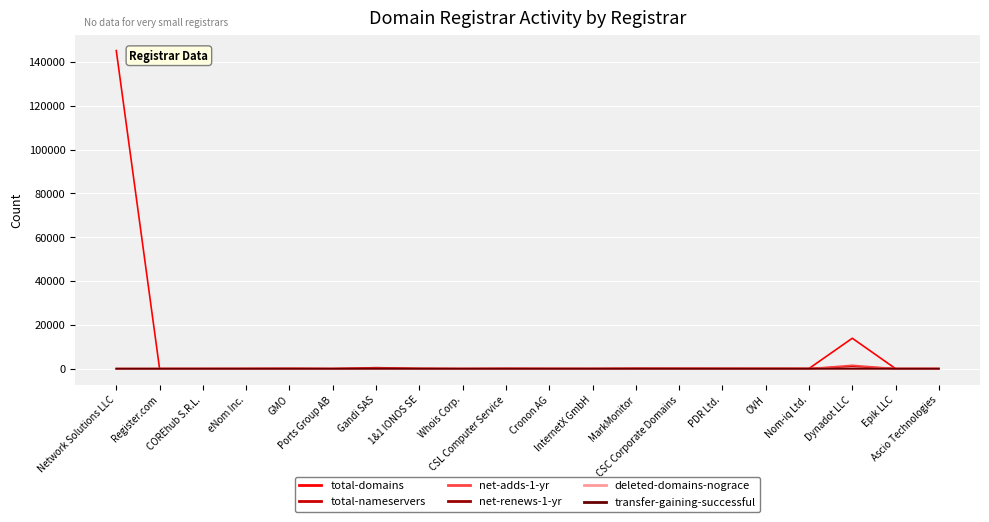

Which series has the widest spread of values?

total-domains